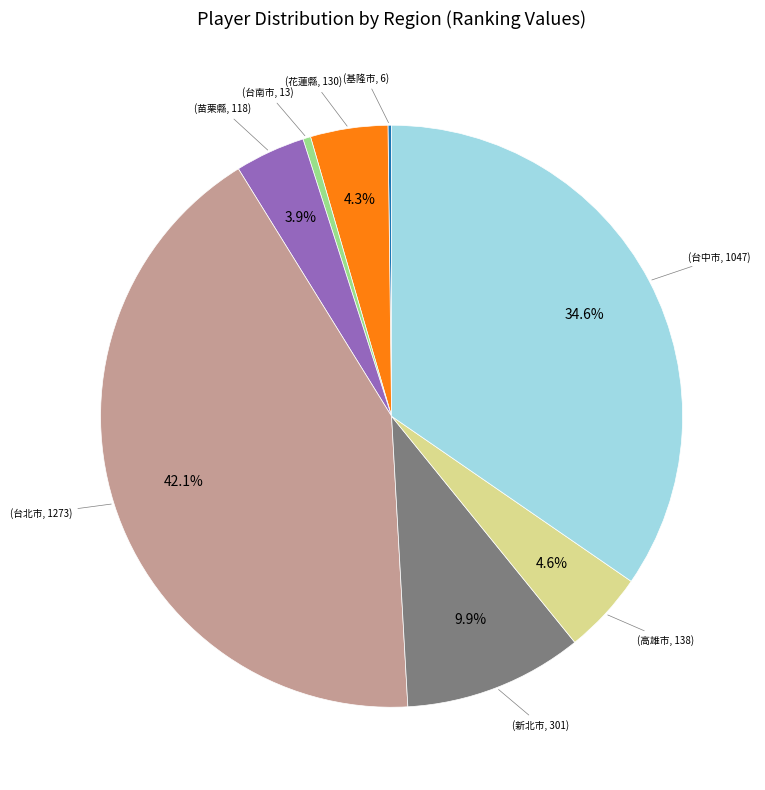

Is there a majority slice in this chart?

No